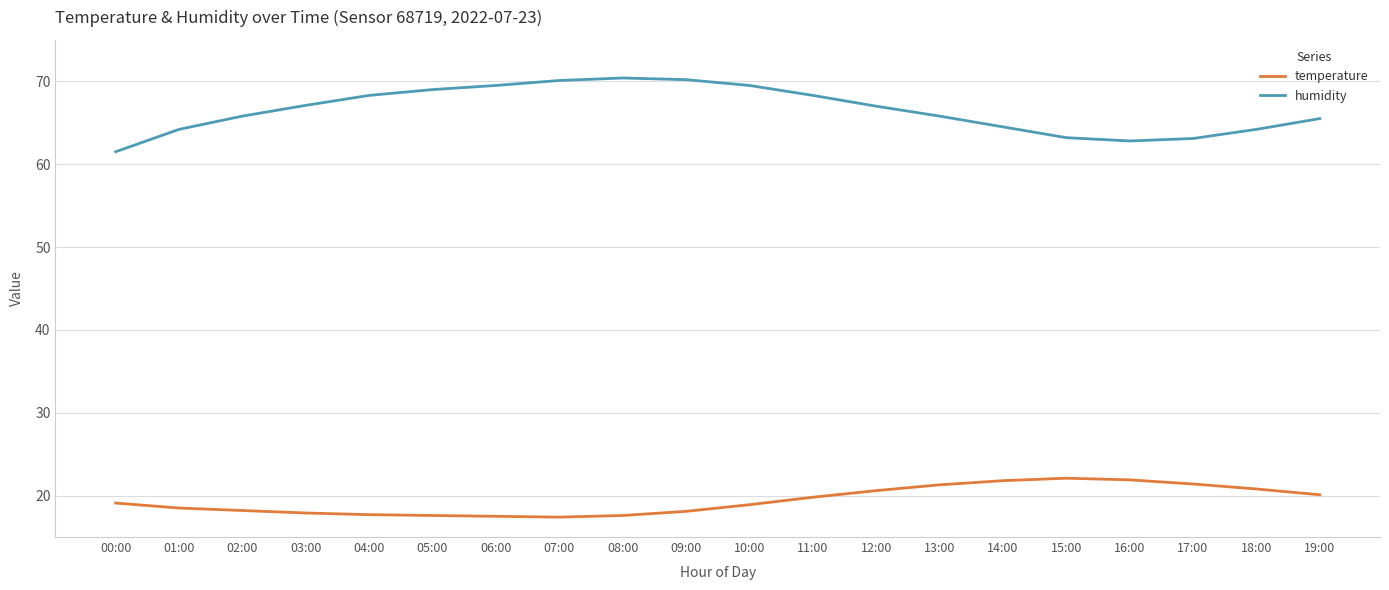

What are all the series names shown in the legend?

temperature, humidity